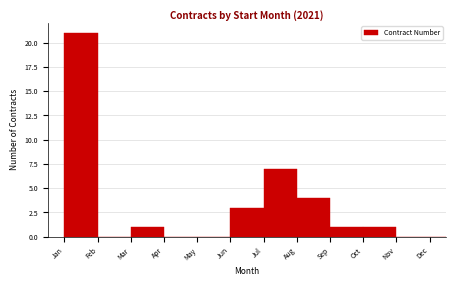

Reading left to right, transcribe all the data shown in this chart.

Jan=21	Feb=0	Mar=1	Apr=0	May=0	Jun=3	Jul=7	Aug=4	Sep=1	Oct=1	Nov=0	Dec=0